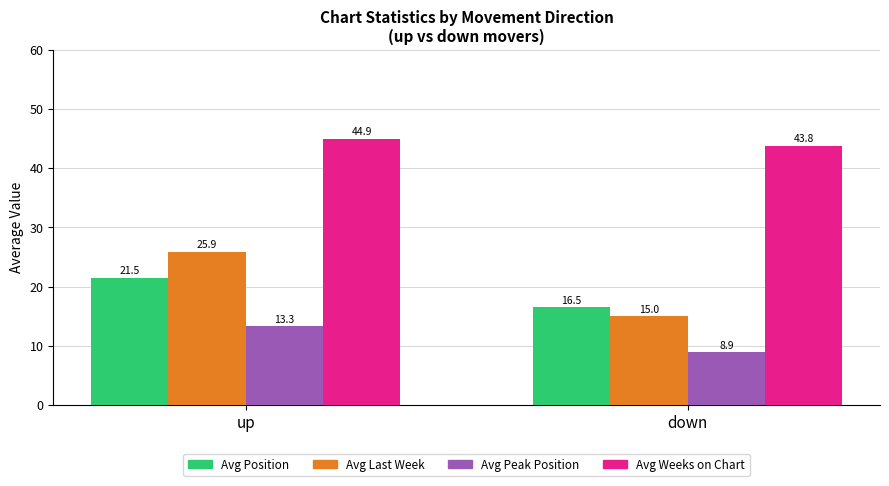

Between up and down, which series saw the biggest shift?

Avg Last Week